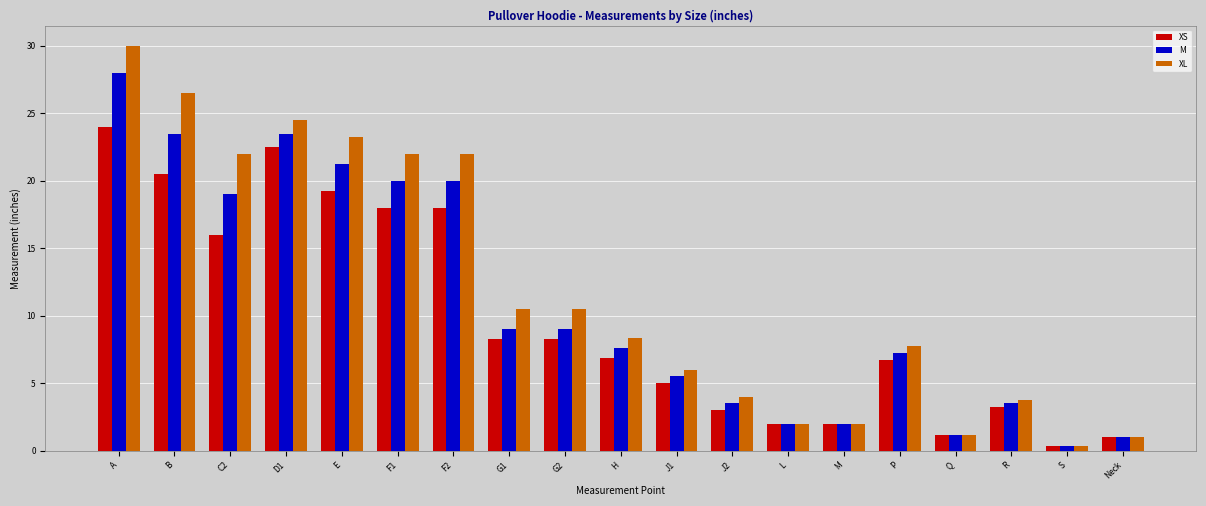

How many groups of bars are there?

19